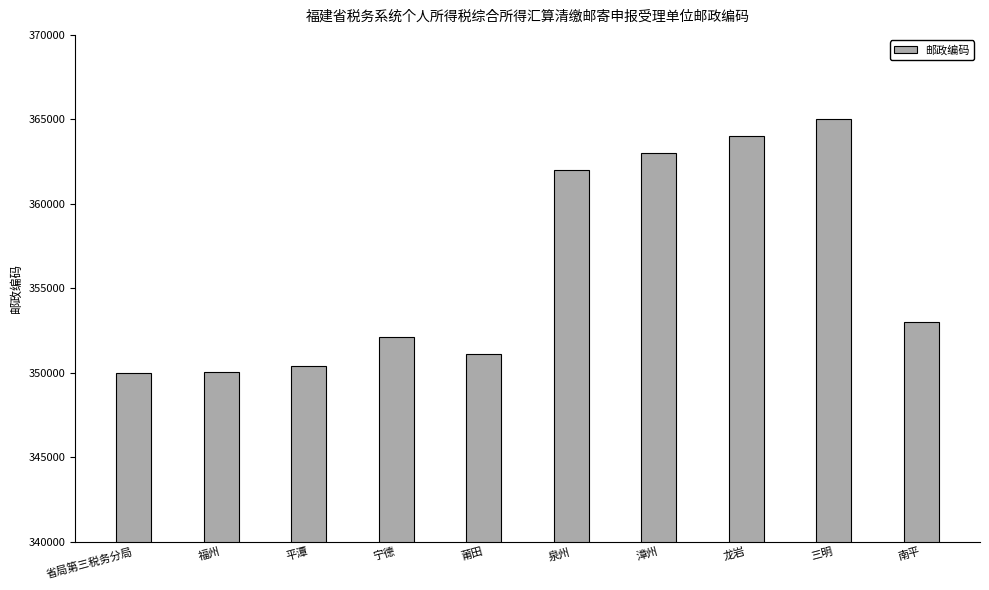

What is the label of the 4th bar from the left?

宁德